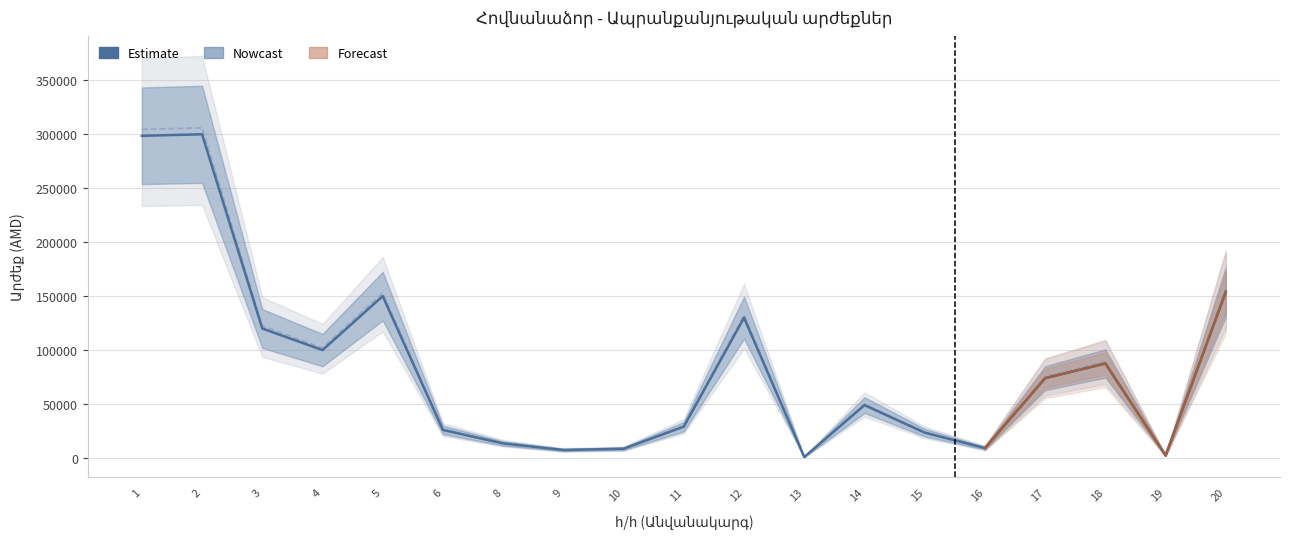

Where is the first local minimum?

4